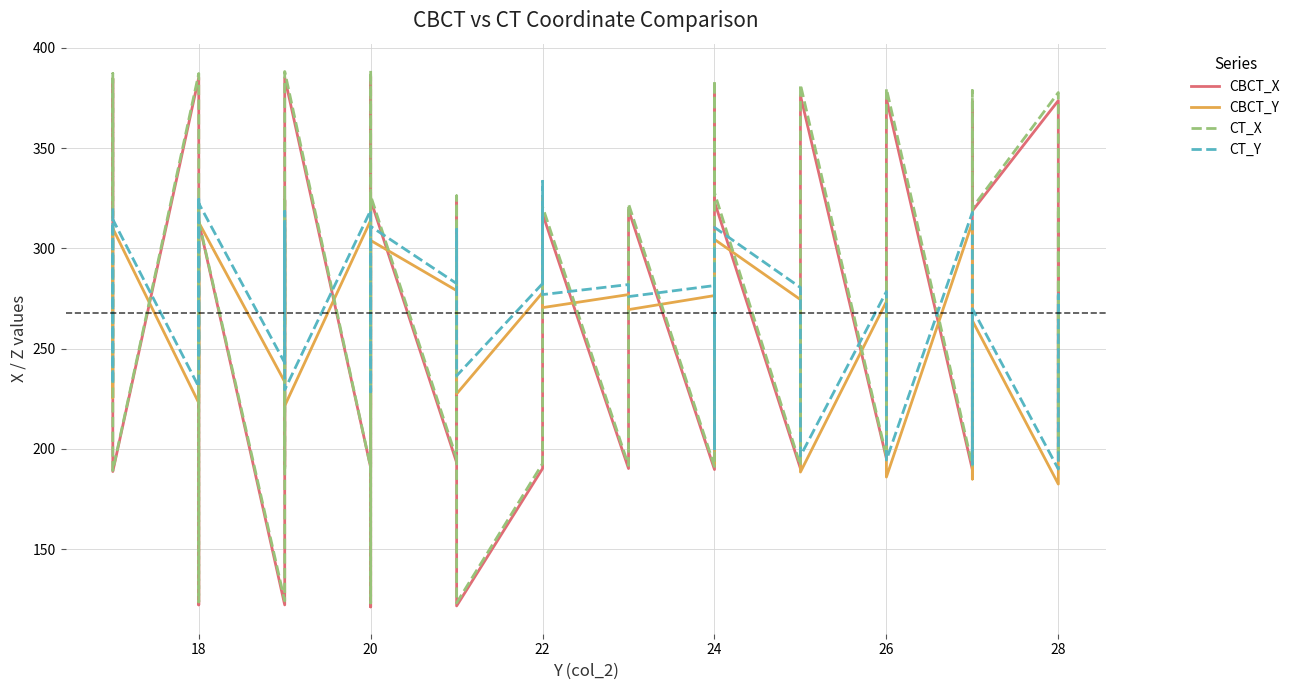

Which series has the widest spread of values?

CT_X